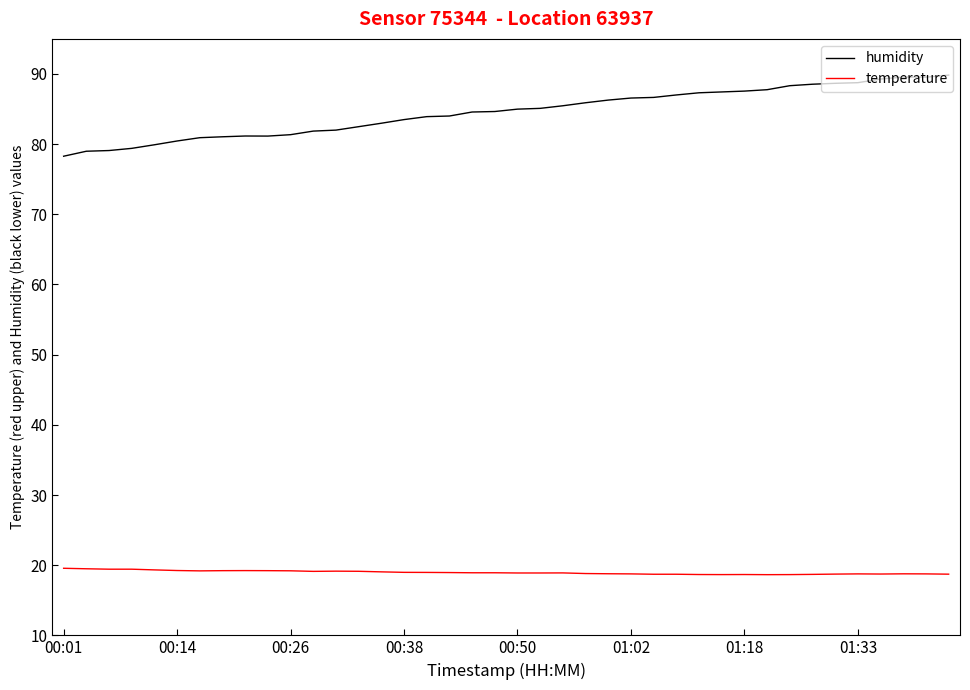

Rank the series by their maximum value, from lowest to highest.

temperature, humidity